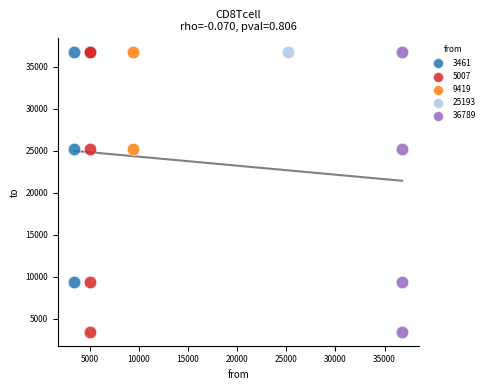

What are all the series names shown in the legend?

3461, 5007, 9419, 25193, 36789